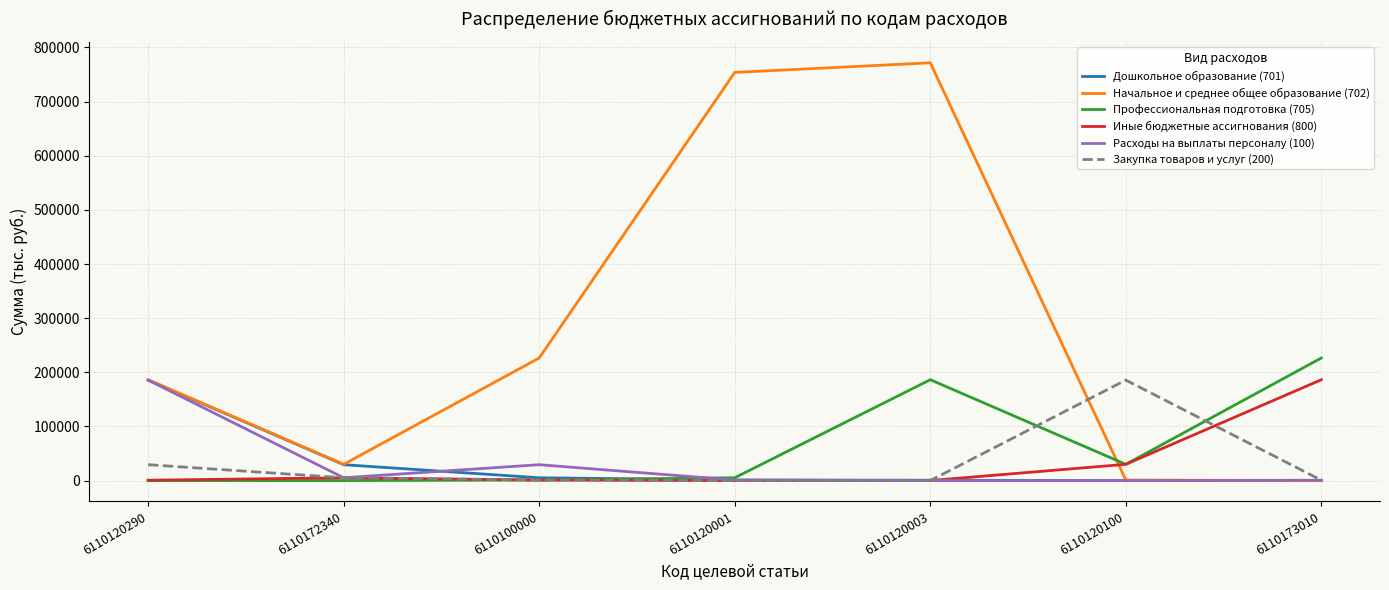

Which series ends up on top after the final intersection of Профессиональная подготовка (705) and Закупка товаров и услуг (200)?

Профессиональная подготовка (705)